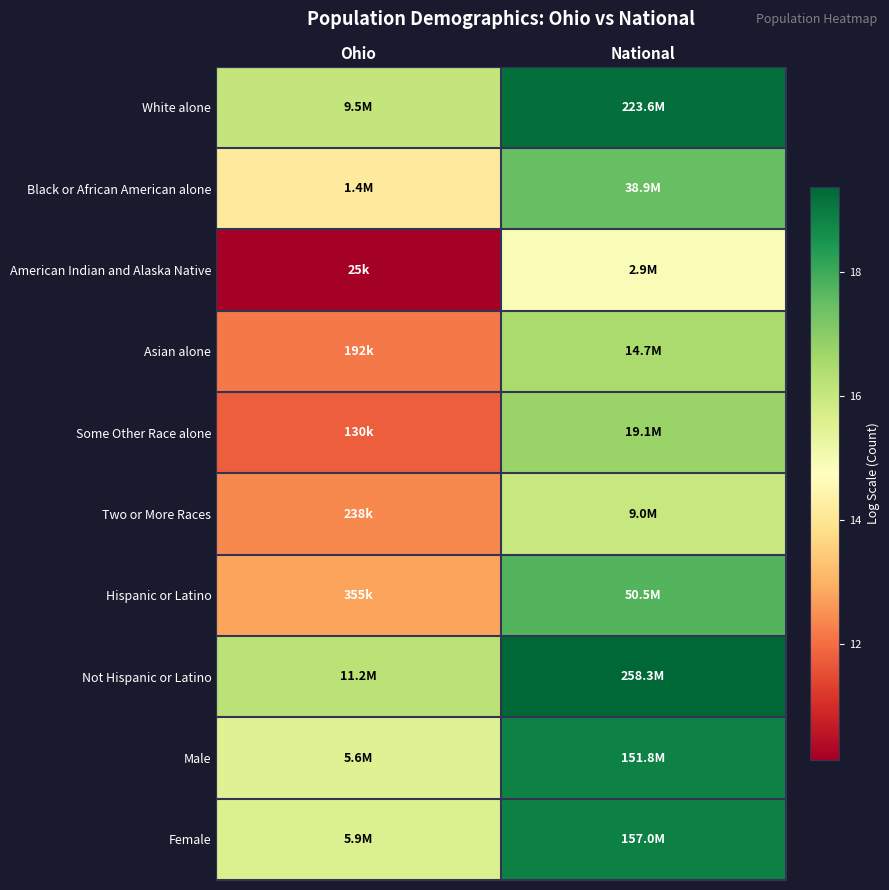

Reading left to right, what are all the values shown in this chart?

White alone: Ohio=16.1	National=19.2
Black or African American alone: Ohio=14.2	National=17.5
American Indian and Alaska Native: Ohio=10.1	National=14.9
Asian alone: Ohio=12.2	National=16.5
Some Other Race alone: Ohio=11.8	National=16.8
Two or More Races: Ohio=12.4	National=16.0
Hispanic or Latino: Ohio=12.8	National=17.7
Not Hispanic or Latino: Ohio=16.2	National=19.4
Male: Ohio=15.5	National=18.8
Female: Ohio=15.6	National=18.9